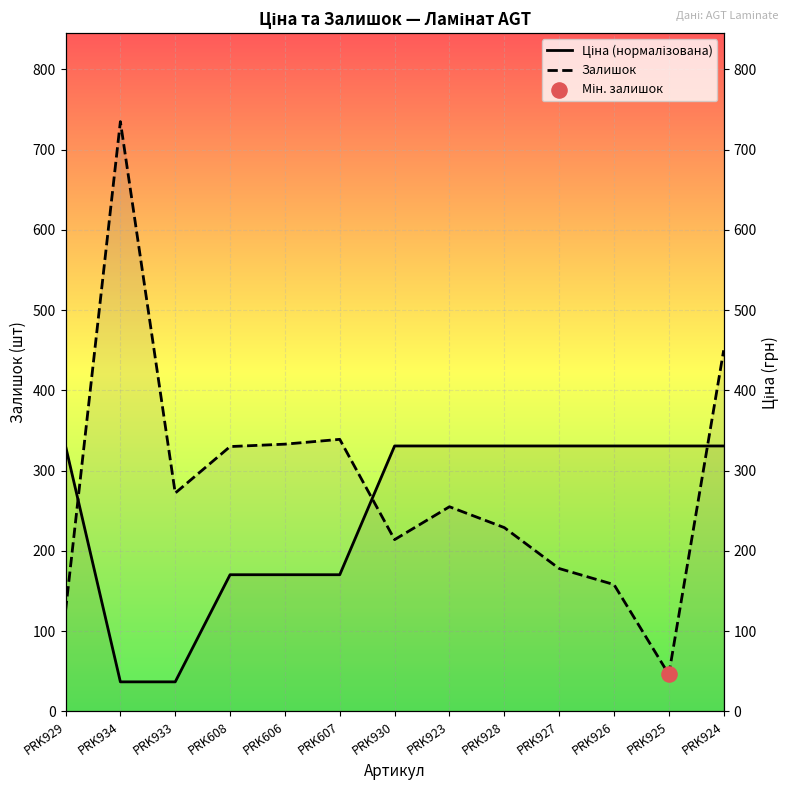

At how many categories does at least one series exceed 562?

1